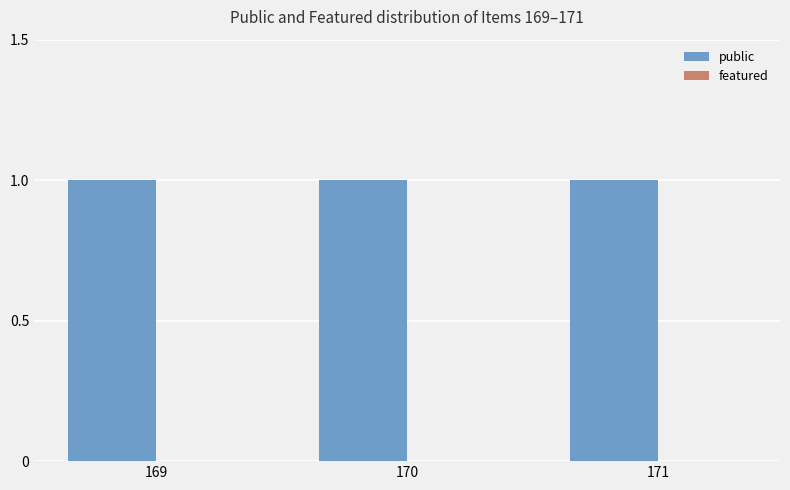

Where is featured nearest to the value 0?

169